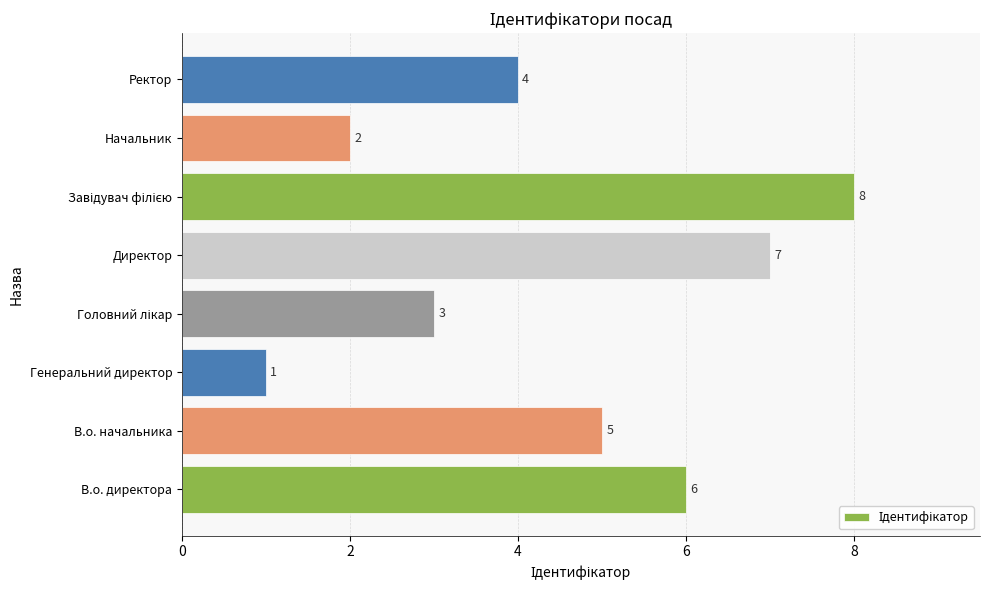

What is the difference between the maximum and minimum values?

7